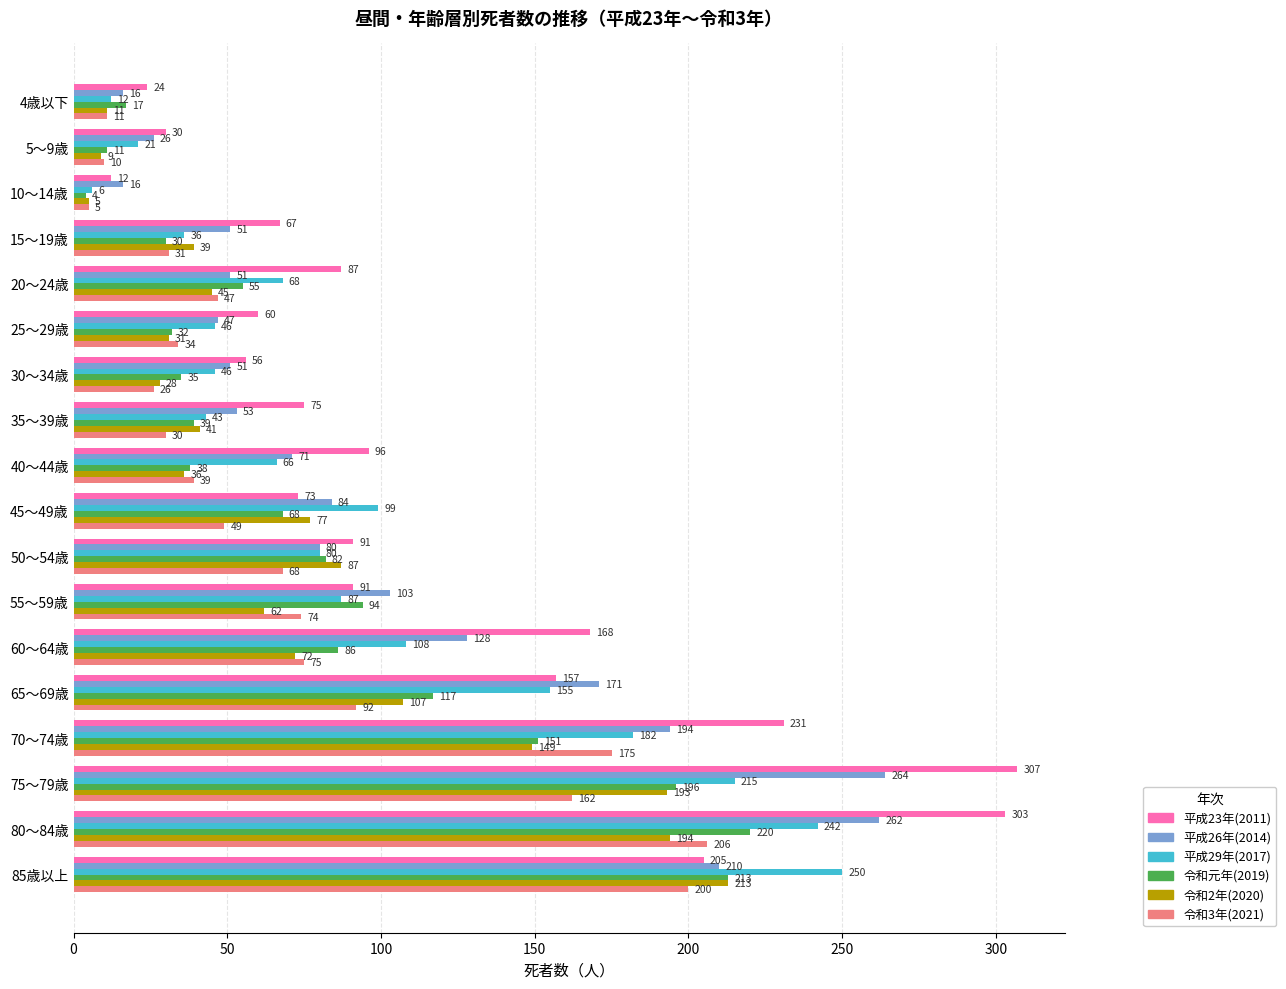

How many data points in 令和2年(2020) are less than 62?

9